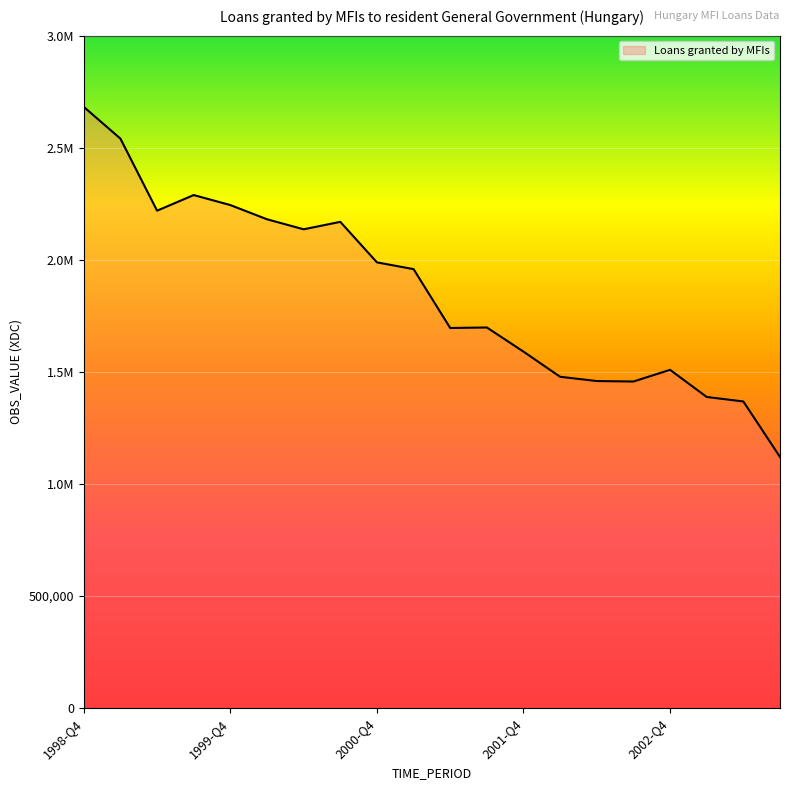

What is the smallest value displayed?

1120418